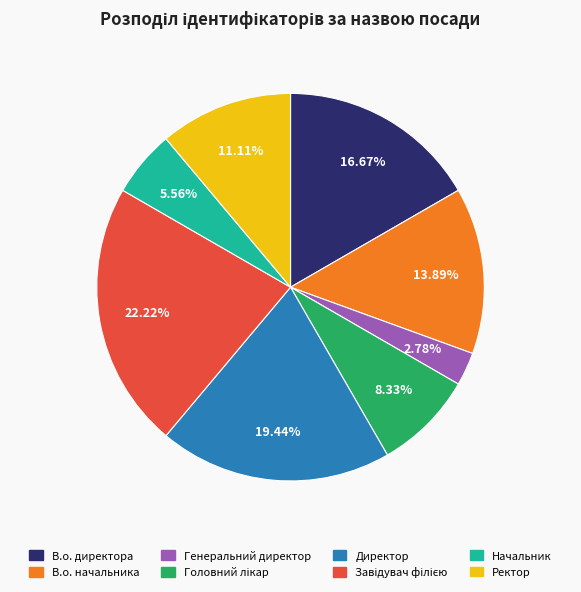

Which slice is the smallest?

Генеральний директор